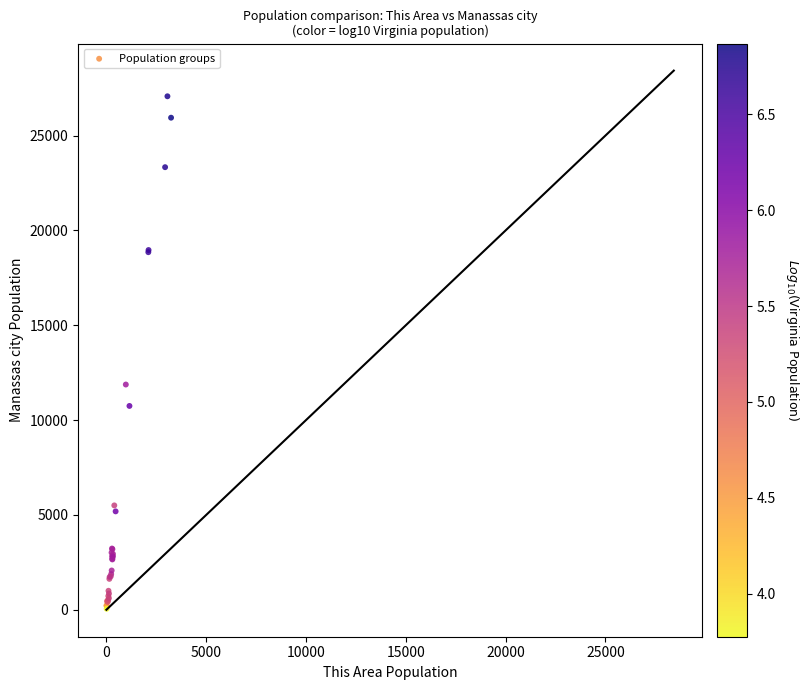

What Y value in the scatter plot is closest to 13563?

11876